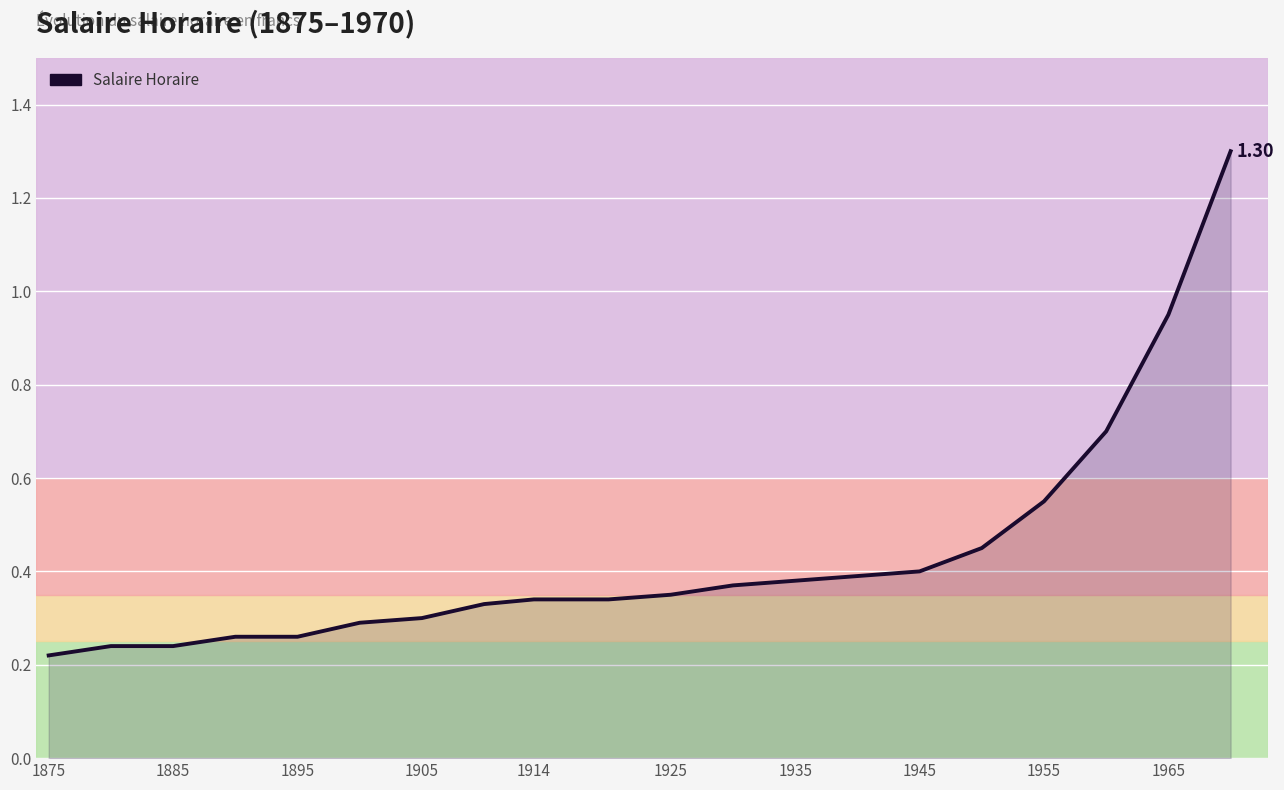

Which label corresponds to the smallest value in the chart?

1875